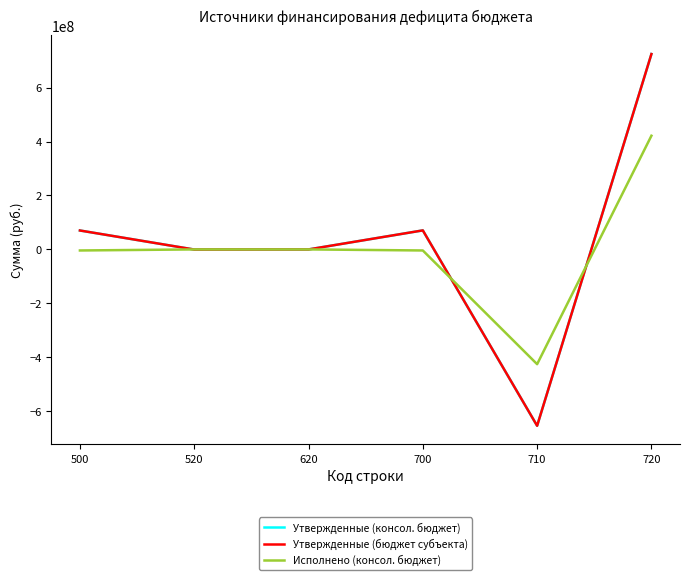

Between 500 and 620, which series saw the biggest shift?

Утвержденные (консол. бюджет)